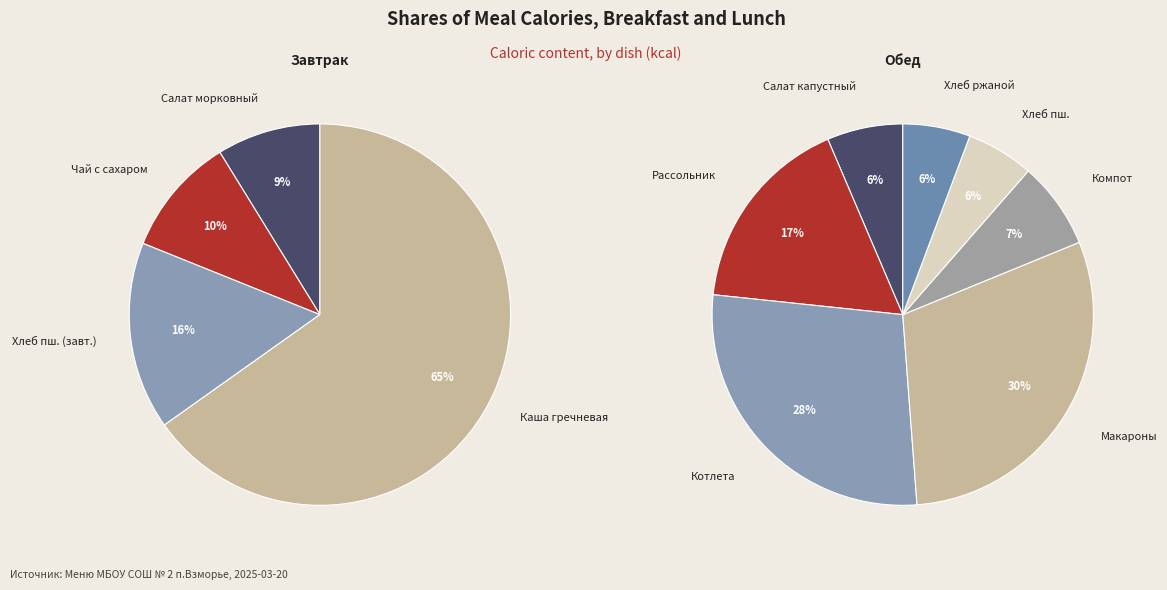

Does Котлета мясная запечённая represent more than half of the total?

No